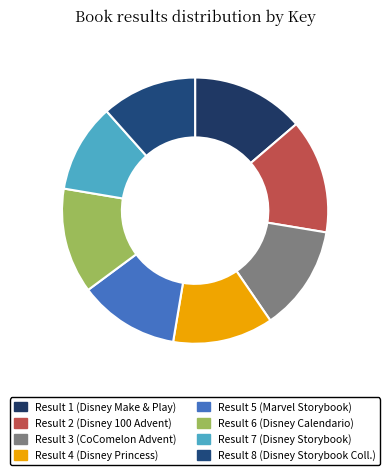

How many segments does this pie chart have?

8